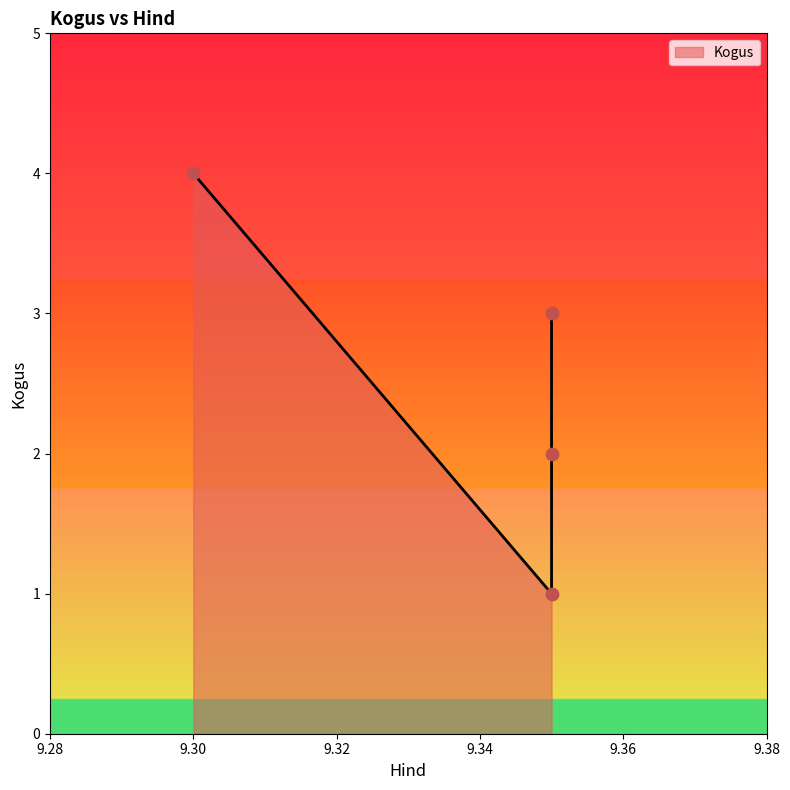

What is the change in value from 9.3 to 9.35?

-3